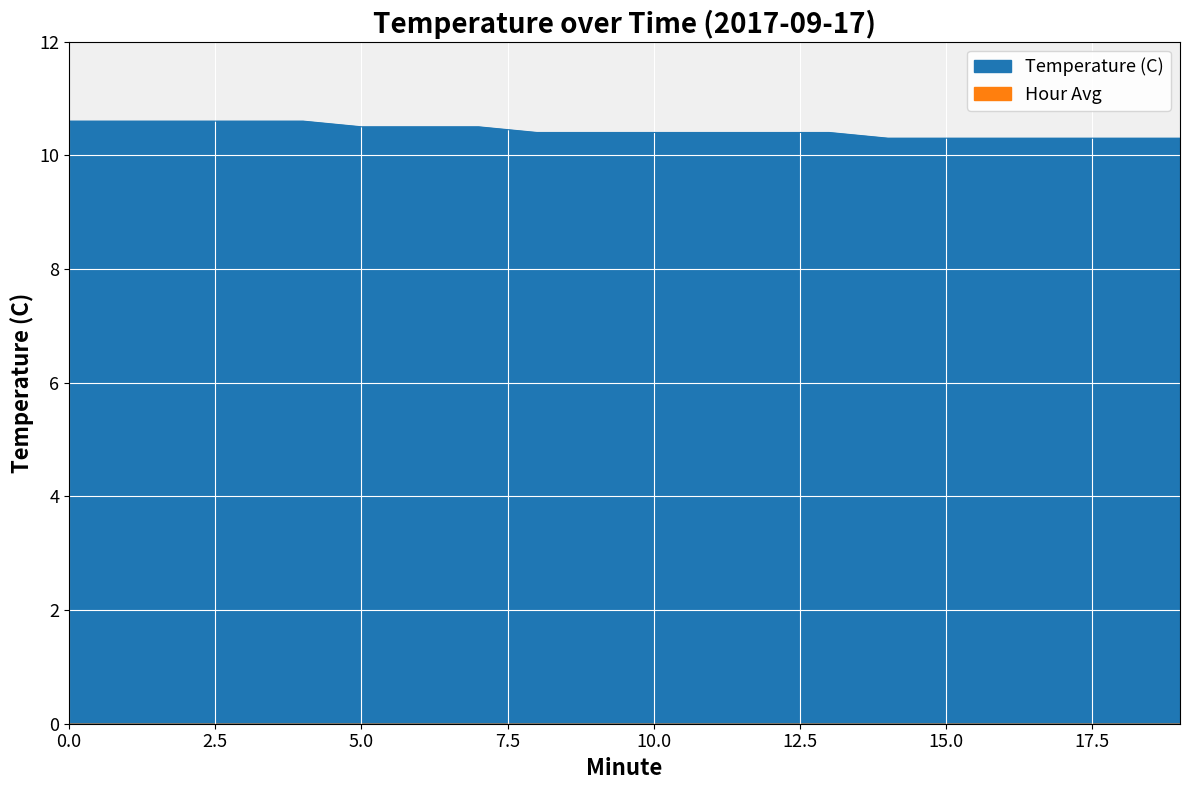

How many series are shown in this chart?

1